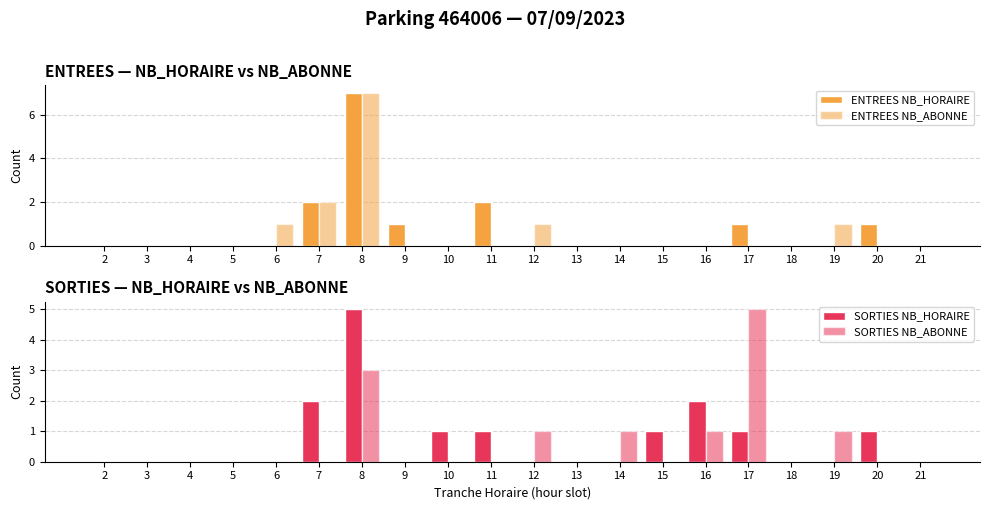

Which has a higher value, 17 or 14?

17